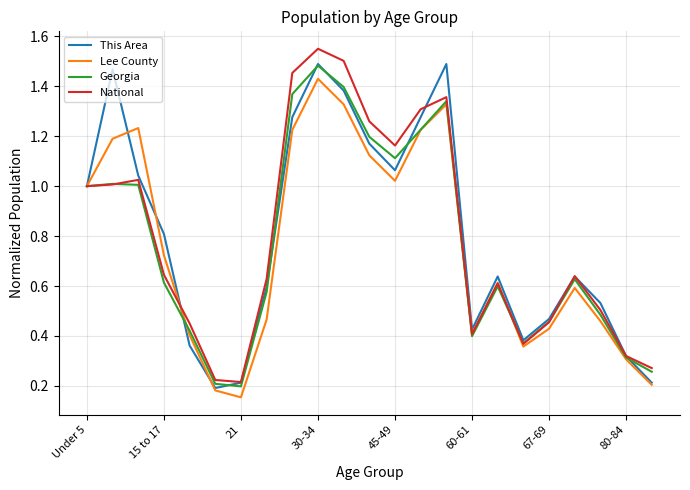

How many lines are shown in the chart?

4